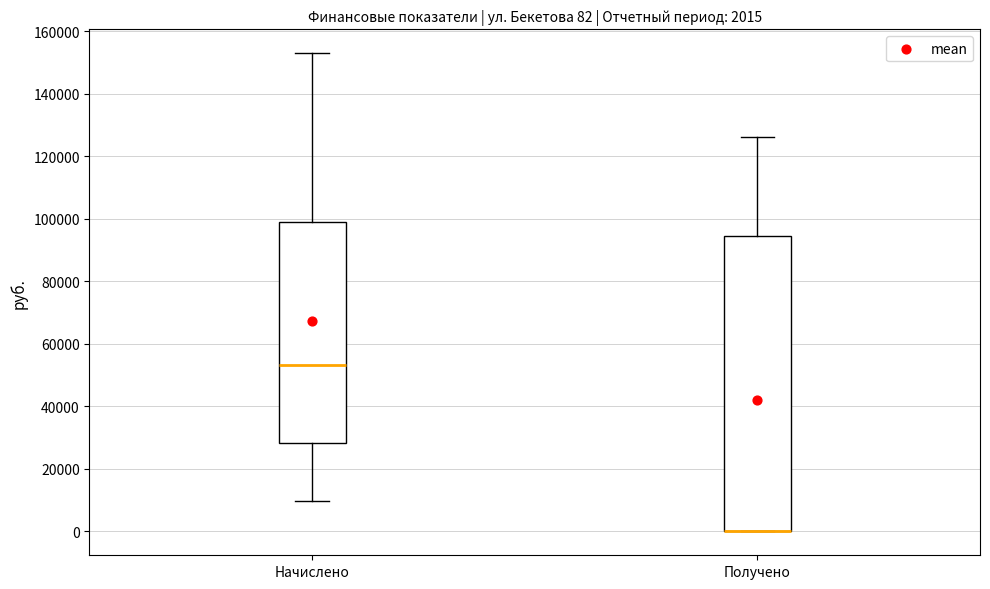

Comparing the boxes themselves (not the whiskers), which one is the tallest?

Получено